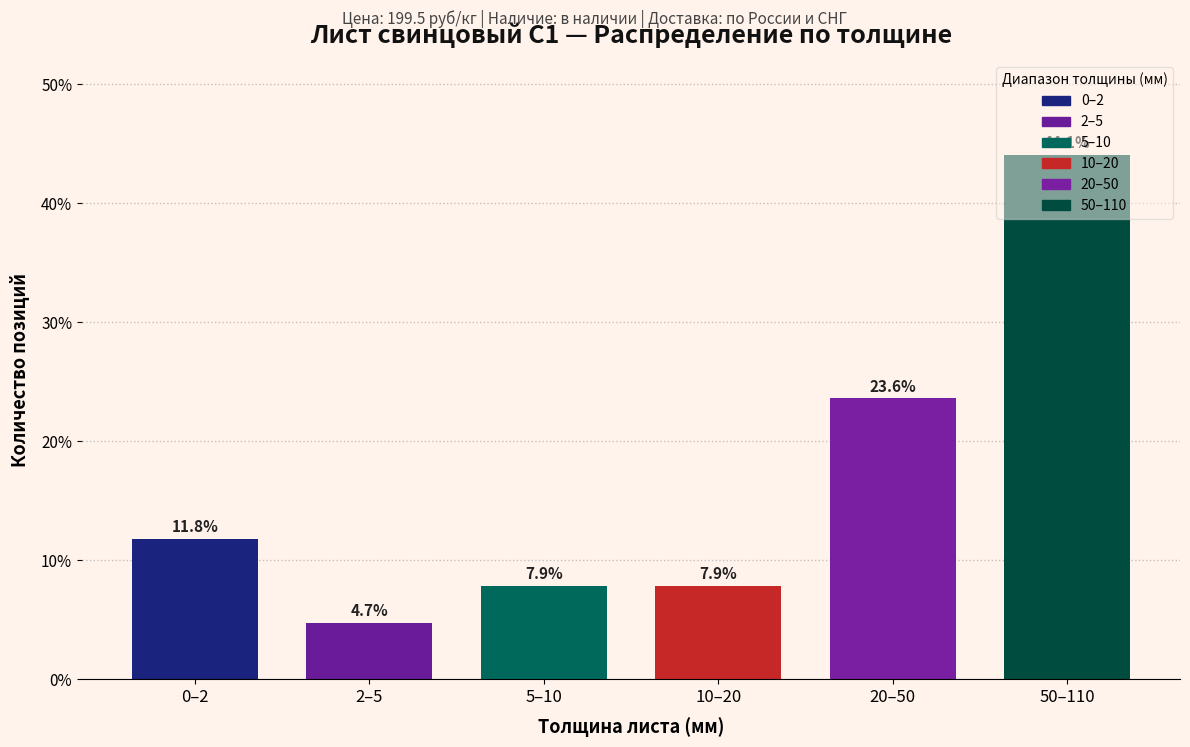

The value at 2–5 is 2.4. True or false?

False